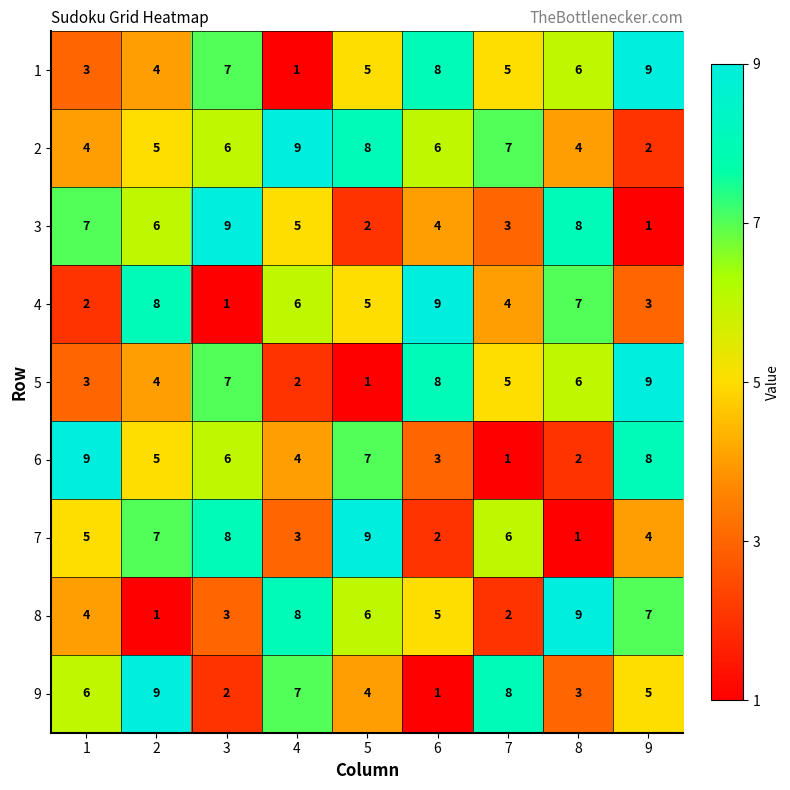

How many series are shown in this chart?

9